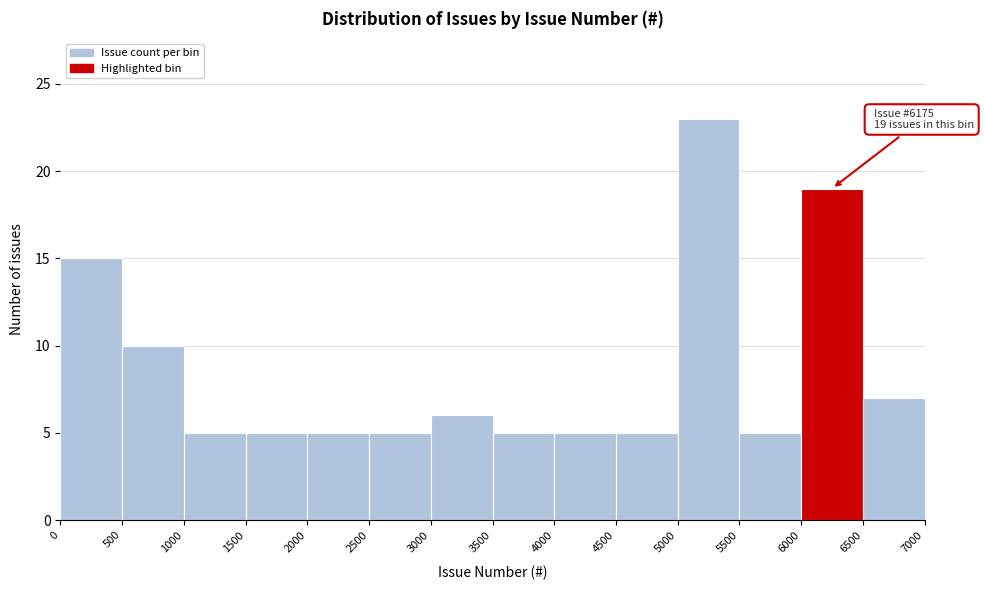

Which range on the x-axis has the tallest bar?

5000 to 5500